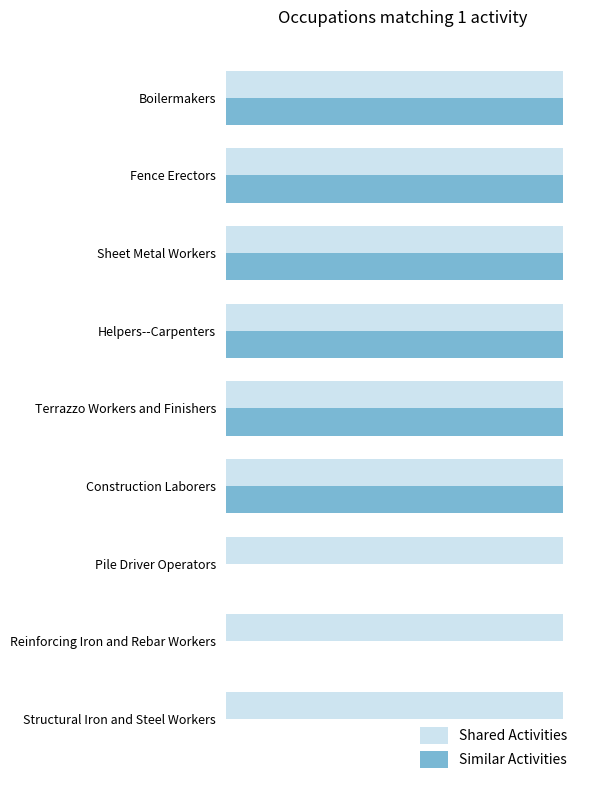

Reading left to right, what are all the values shown in this chart?

Shared Activities: 0.3	0.3	0.3	0.3	0.3	0.3	0.3	0.3	0.3
Similar Activities: 1.0	1.0	1.0	1.0	1.0	1.0	0.0	0.0	0.0